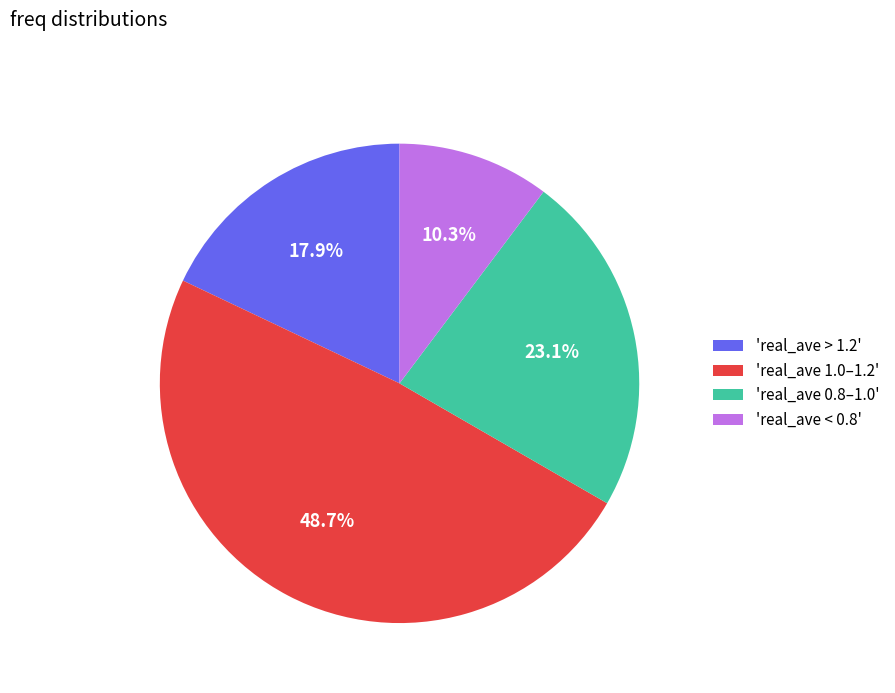

Rank the categories by value from lowest to highest.

'real_ave < 0.8', 'real_ave > 1.2', 'real_ave 0.8–1.0', 'real_ave 1.0–1.2'